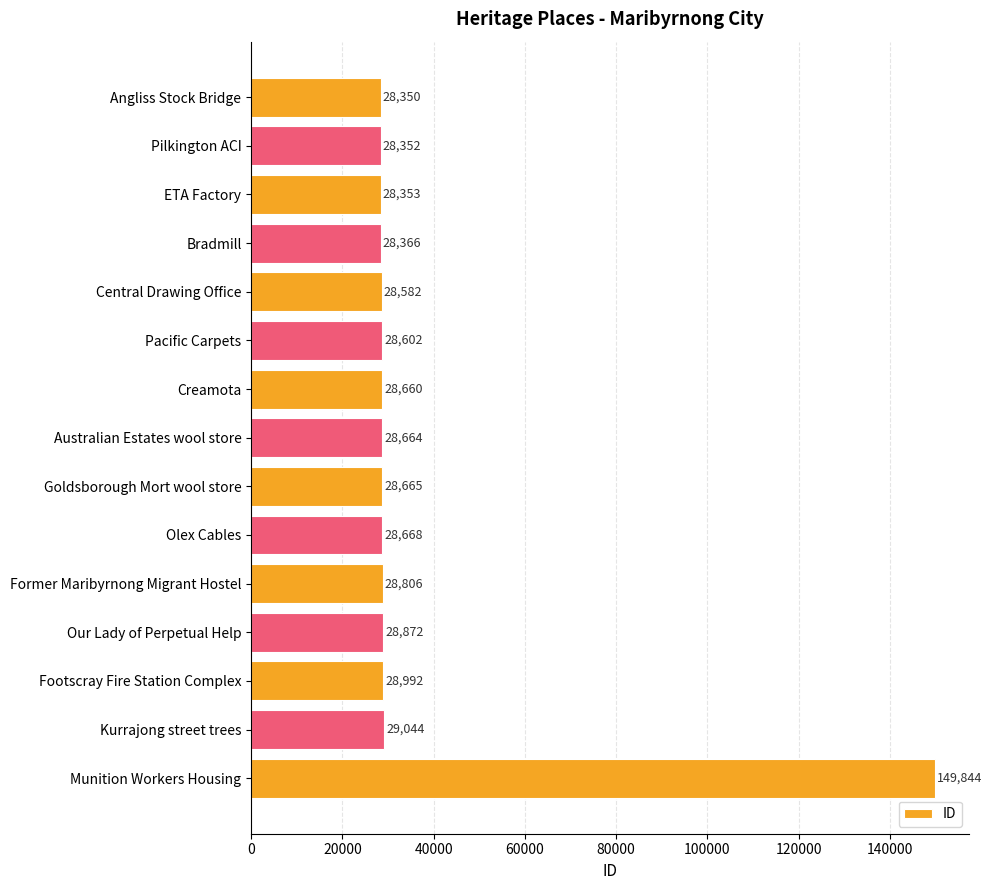

True or false: the data shows 28872 at Our Lady of Perpetual Help.

True